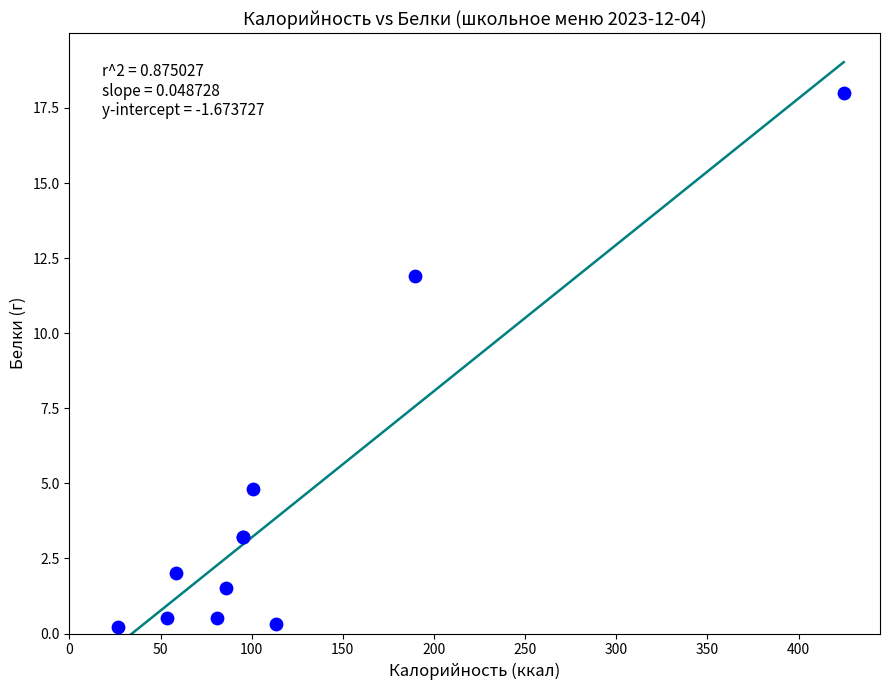

What Y value in the scatter plot is closest to 9?

11.9